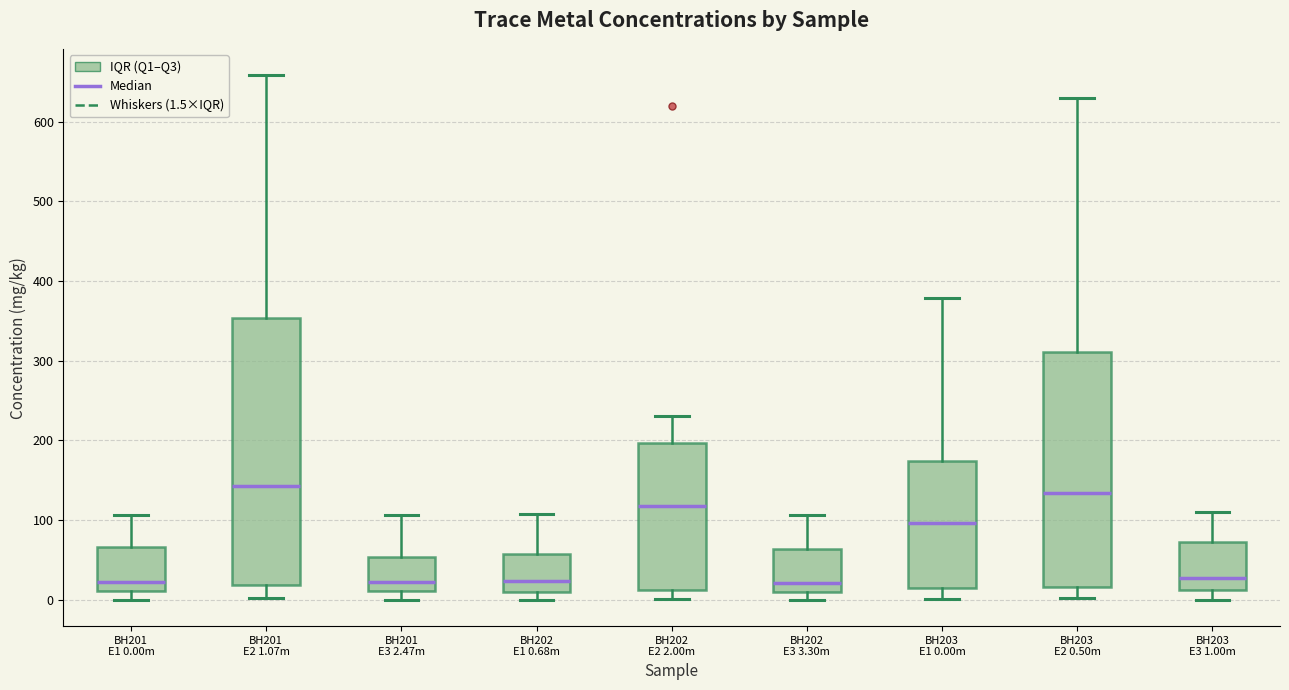

Reading left to right, read every box against the y-axis: the position of its median line, the range the box covers, and the ends of its whiskers. The values are not printed on the chart, so give them approximately, as read against the axis.

BH201 E1 0.00m: median 20, box 10 to 70, whiskers 0 to 110
BH201 E2 1.07m: median 140, box 20 to 350, whiskers 0 to 660
BH201 E3 2.47m: median 20, box 10 to 50, whiskers 0 to 110
BH202 E1 0.68m: median 20, box 10 to 60, whiskers 0 to 110
BH202 E2 2.00m: median 120, box 10 to 200, whiskers 0 to 230
BH202 E3 3.30m: median 20, box 10 to 60, whiskers 0 to 110
BH203 E1 0.00m: median 100, box 10 to 170, whiskers 0 to 380
BH203 E2 0.50m: median 130, box 20 to 310, whiskers 0 to 630
BH203 E3 1.00m: median 30, box 10 to 70, whiskers 0 to 110